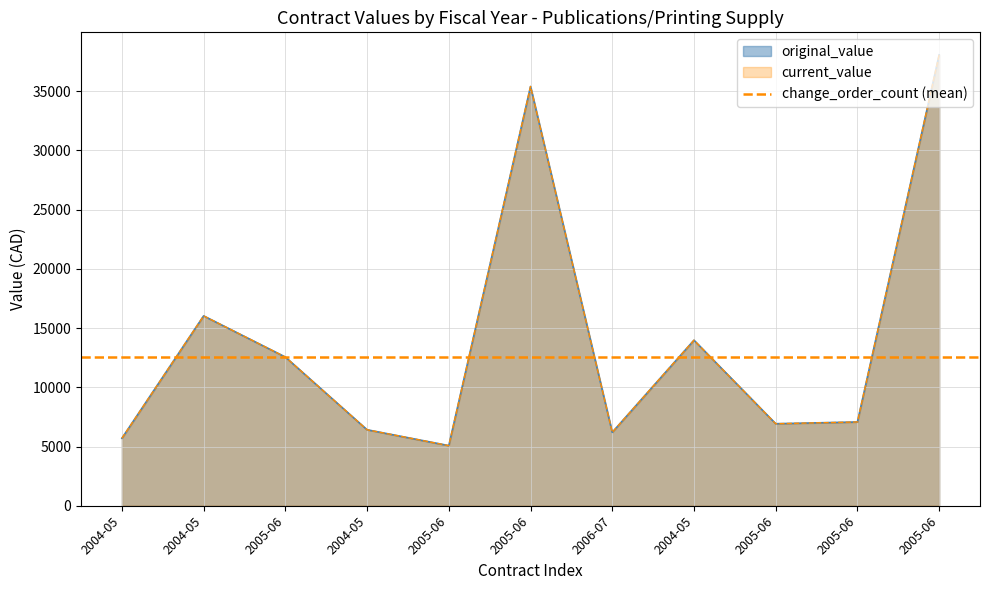

Reading right to left, transcribe all the data shown in this chart.

original_value: 38075.0	7073.0	6926.2	13979.0	6200.0	35405.0	5076.6	6416.0	12557.0	16032.0	5699.0
current_value: 38075.0	7073.0	6926.2	13979.0	6200.0	35405.0	5076.6	6416.0	12557.0	16032.0	5699.0